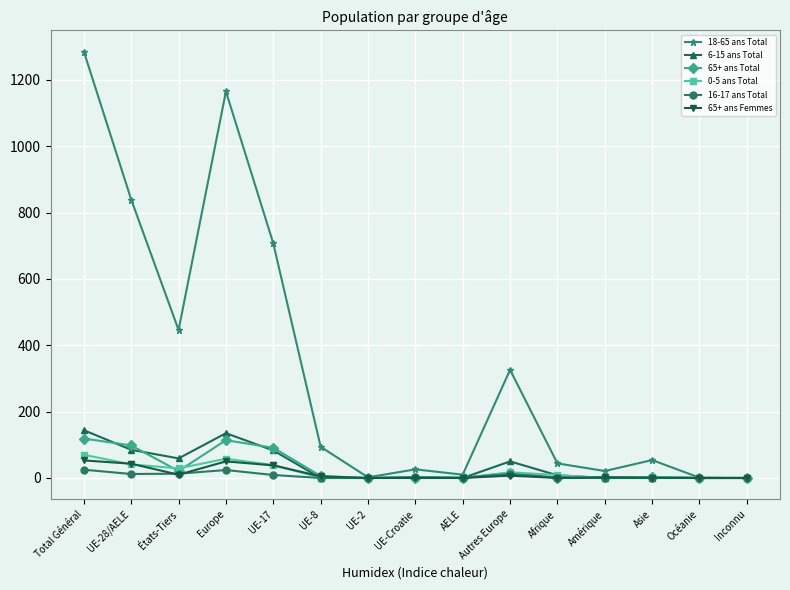

What is the maximum value for 6-15 ans Total?

144